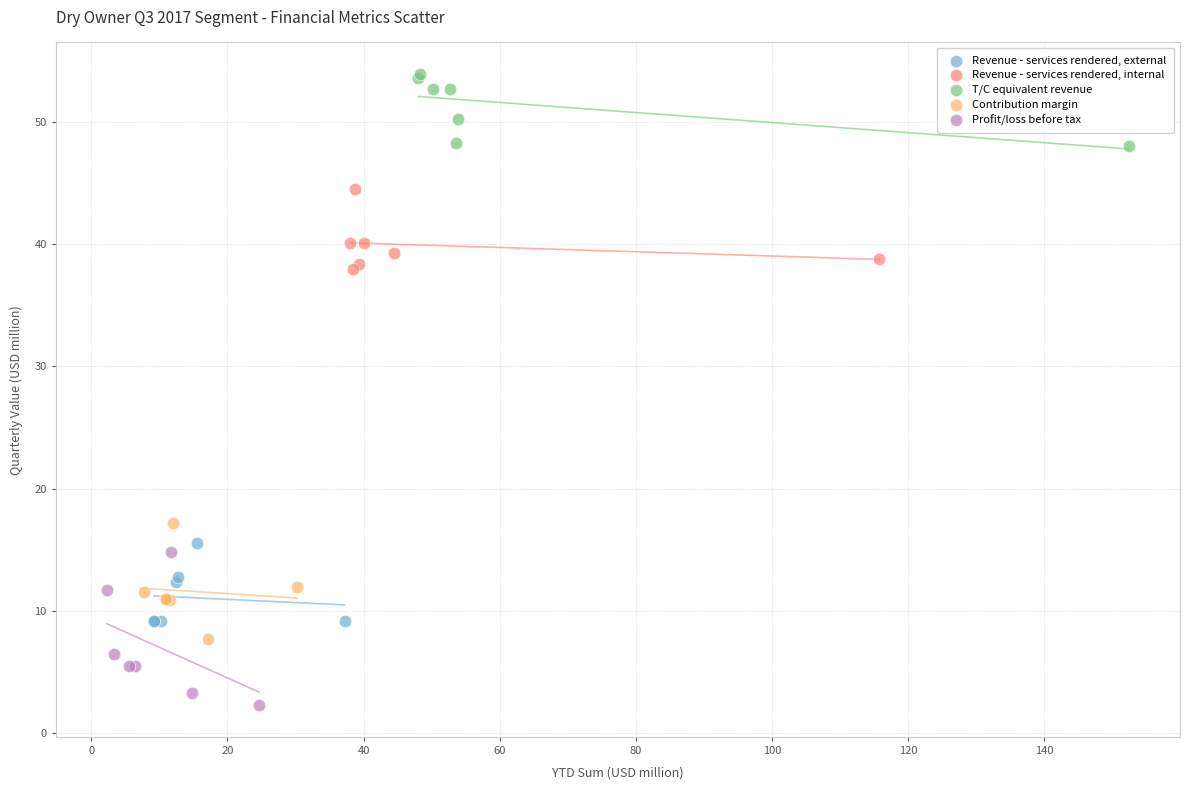

Which series contains the highest Y value?

T/C equivalent revenue